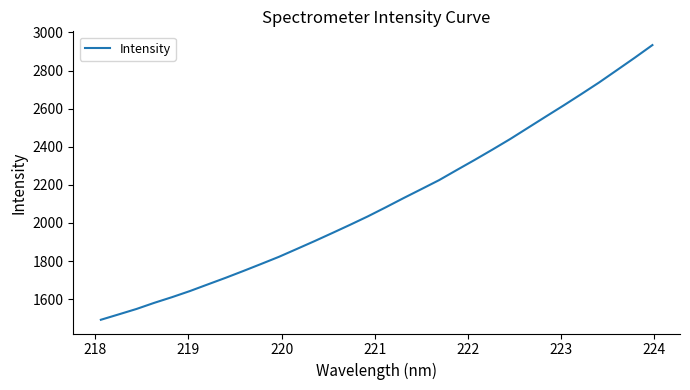

What is the greatest value displayed?

2933.5